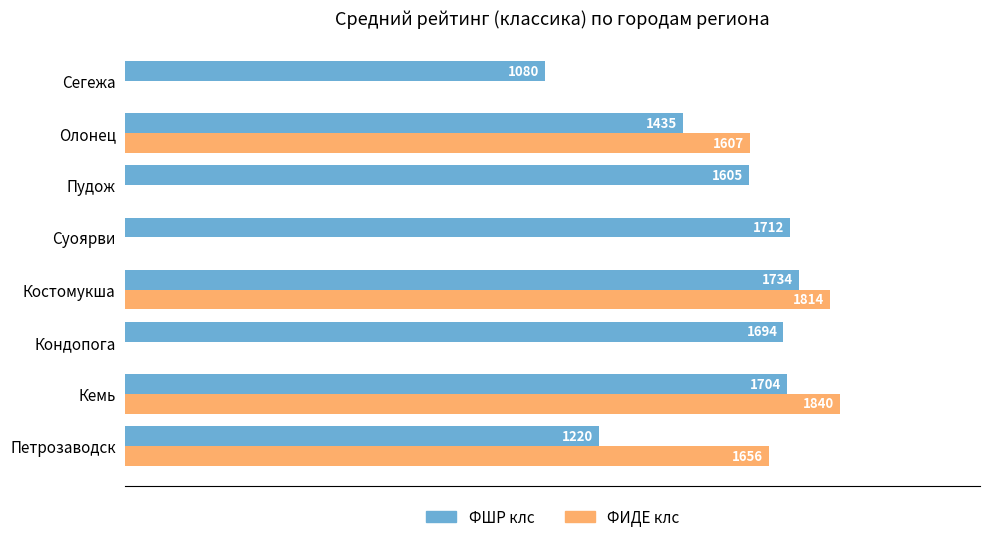

Where is ФИДЕ клс nearest to the value 920?

Олонец